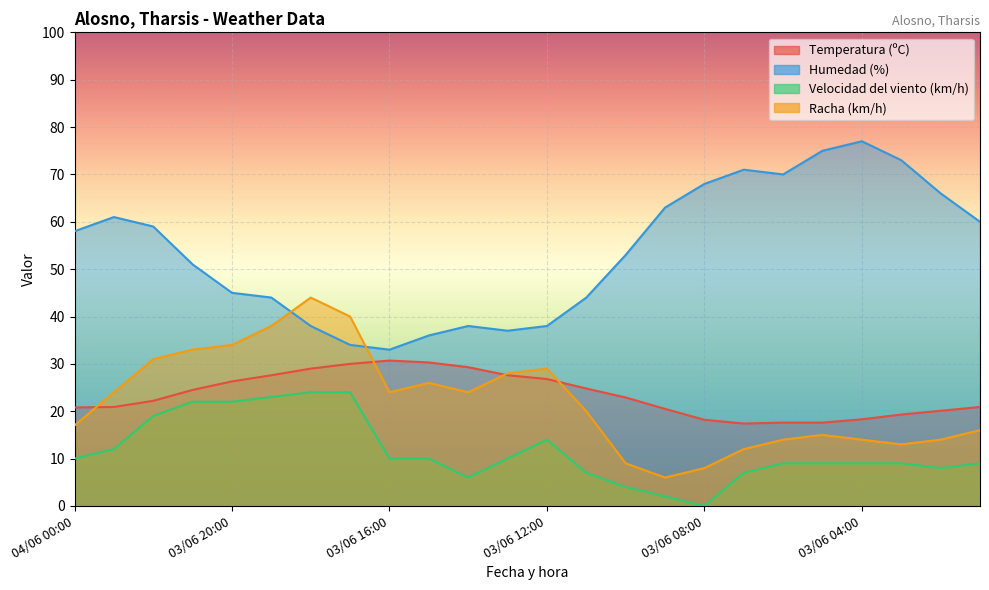

What are all the series names shown in the legend?

Temperatura (ºC), Humedad (%), Velocidad del viento (km/h), Racha (km/h)